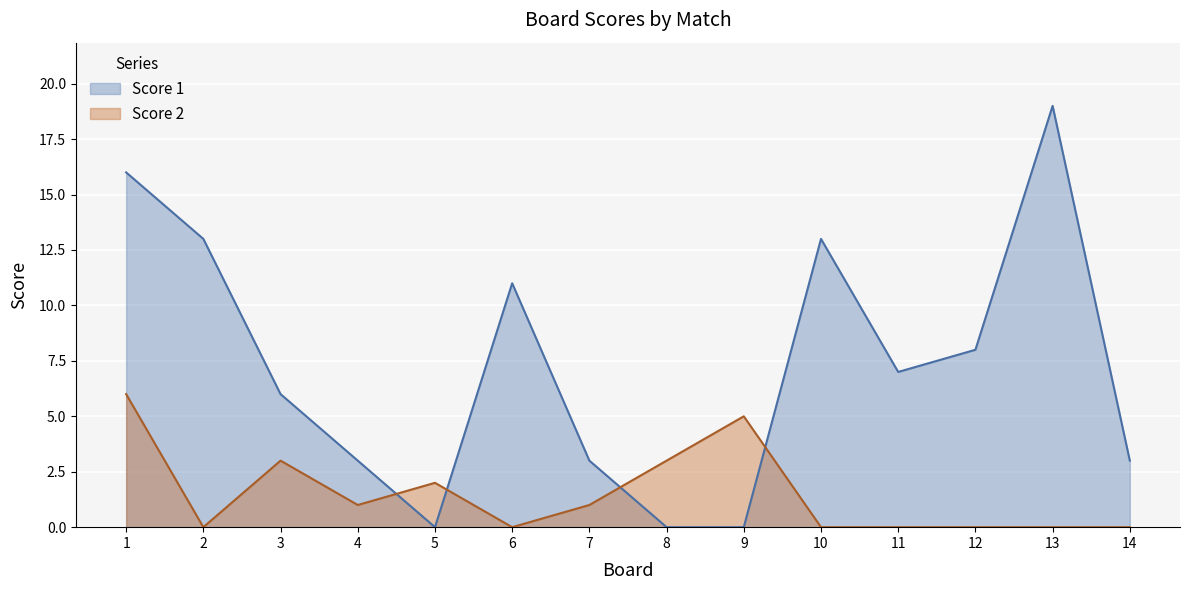

How many data points in Score 1 are less than 7?

7